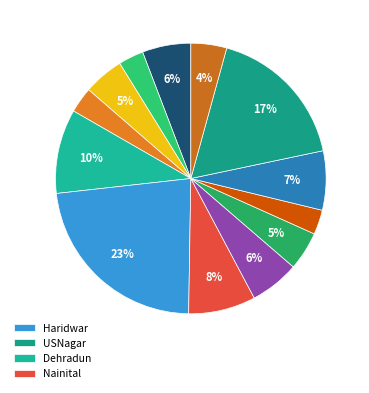

How many slices are in this pie chart?

13